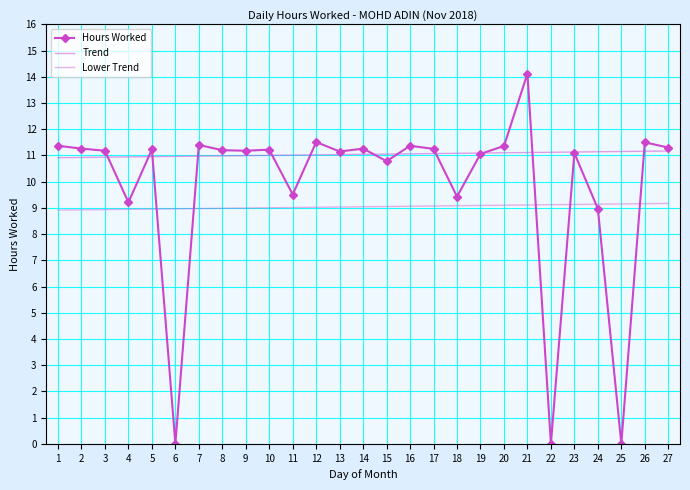

What is the difference between the maximum and minimum values in the Trend series?

0.3